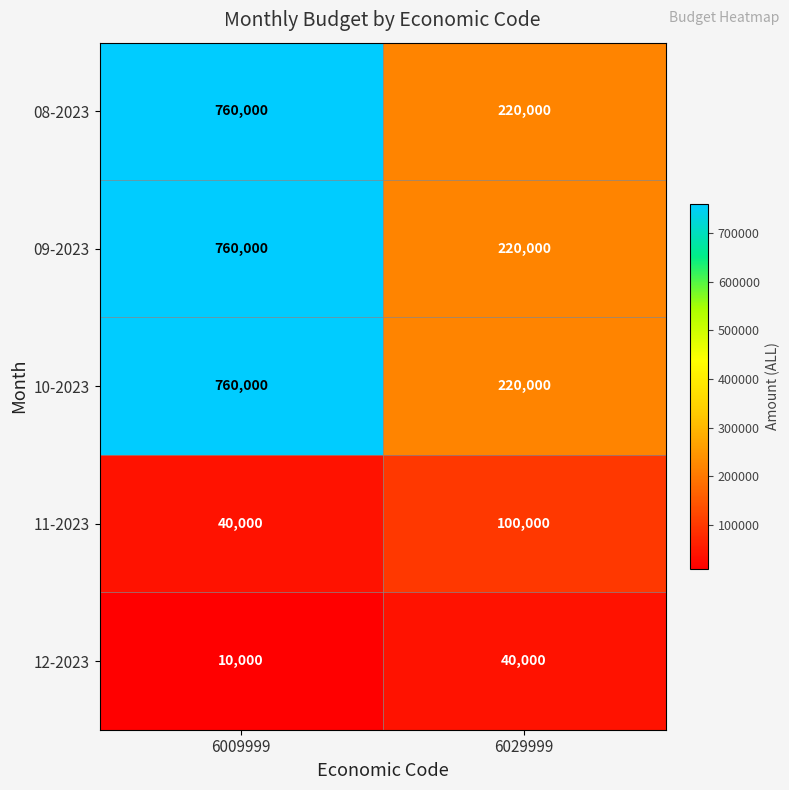

Reading left to right, transcribe all the data shown in this chart.

08-2023: 6009999=760000	6029999=220000
09-2023: 6009999=760000	6029999=220000
10-2023: 6009999=760000	6029999=220000
11-2023: 6009999=40000	6029999=100000
12-2023: 6009999=10000	6029999=40000